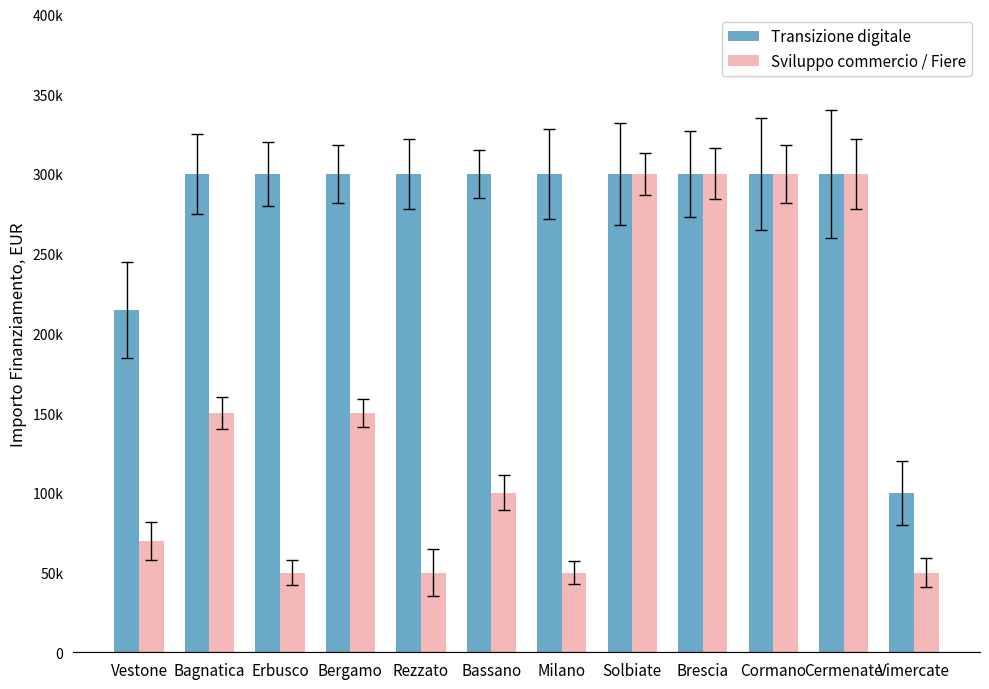

Does the chart contain stacked bars?

No